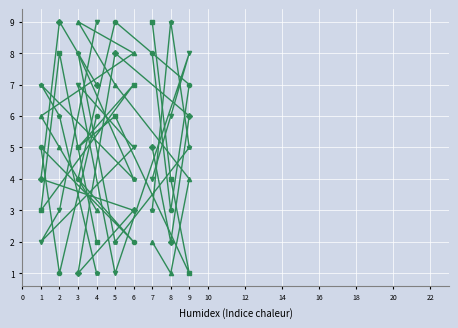

What is the maximum value shown in the chart?

9